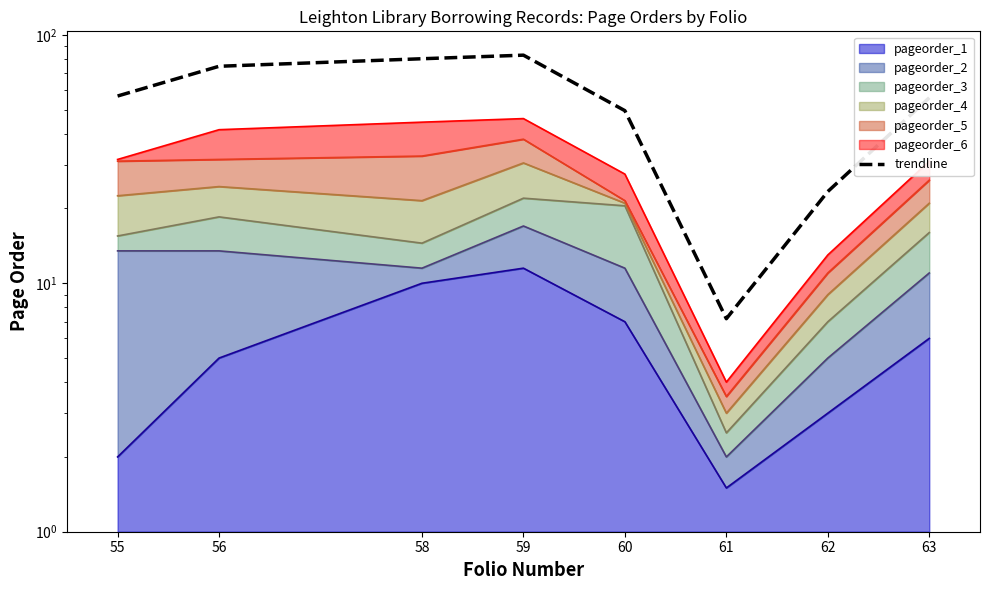

Where is the data nearest to the value 45?

60